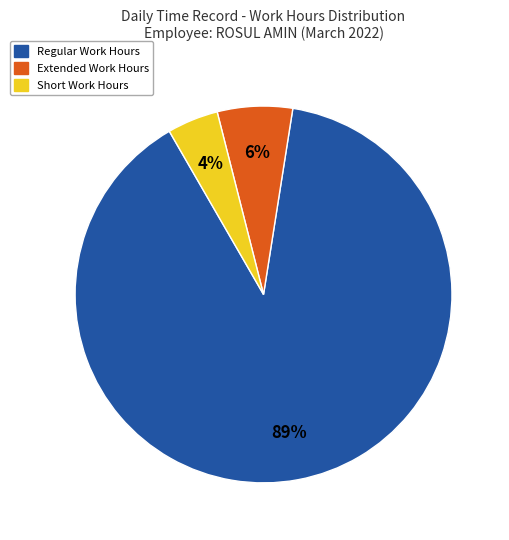

What is the majority slice?

Regular Work Hours